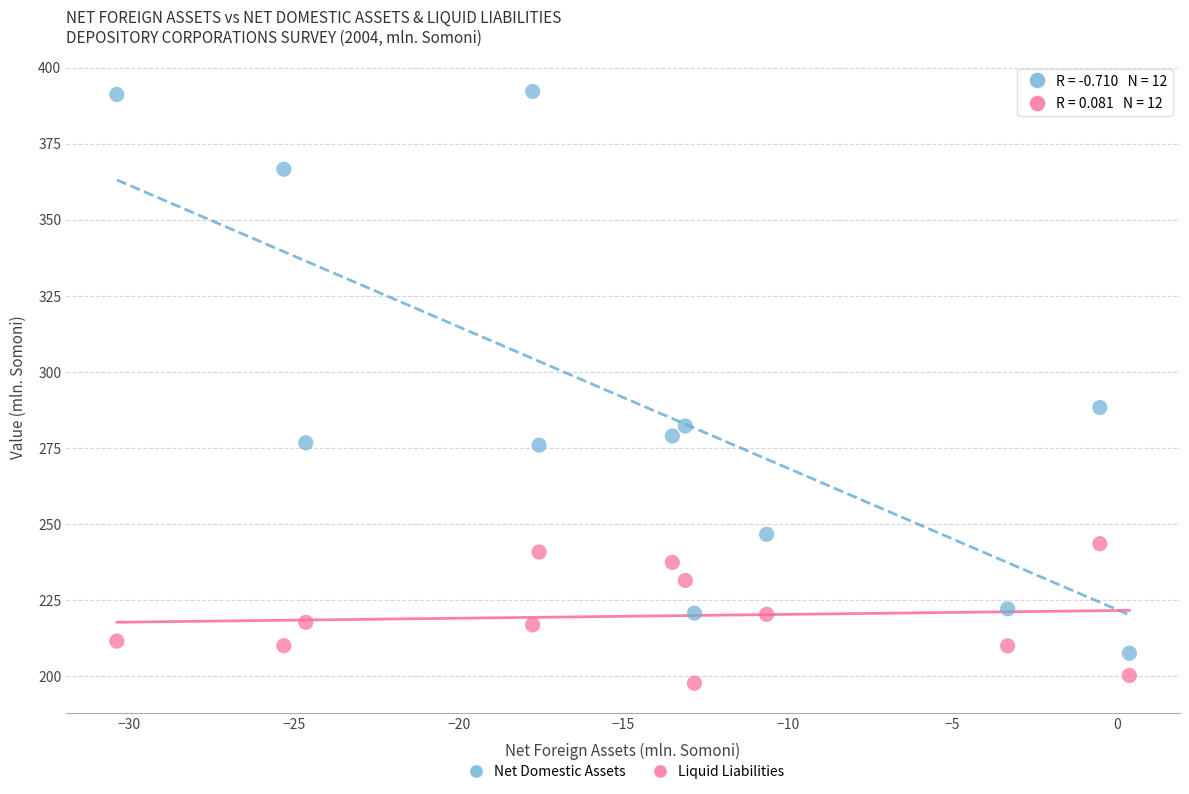

Which series has the widest spread of Y values?

Net Domestic Assets